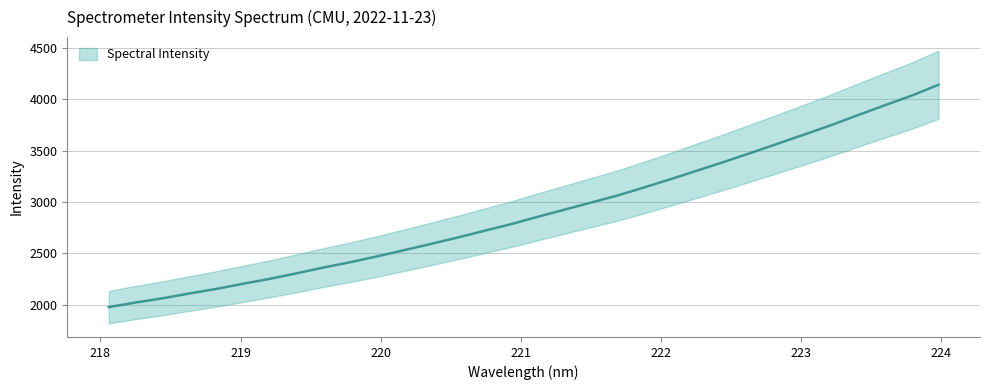

Does the chart display data point markers on the line(s)?

No